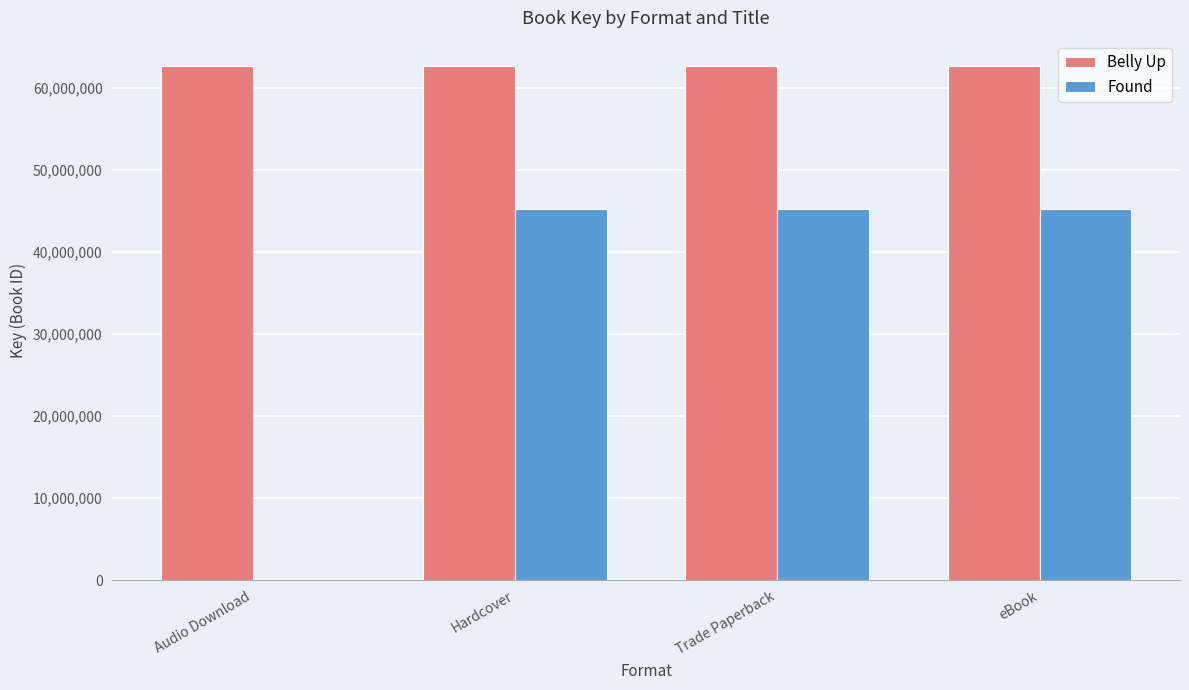

Is it true that Found equals 27691457 at Trade Paperback?

False